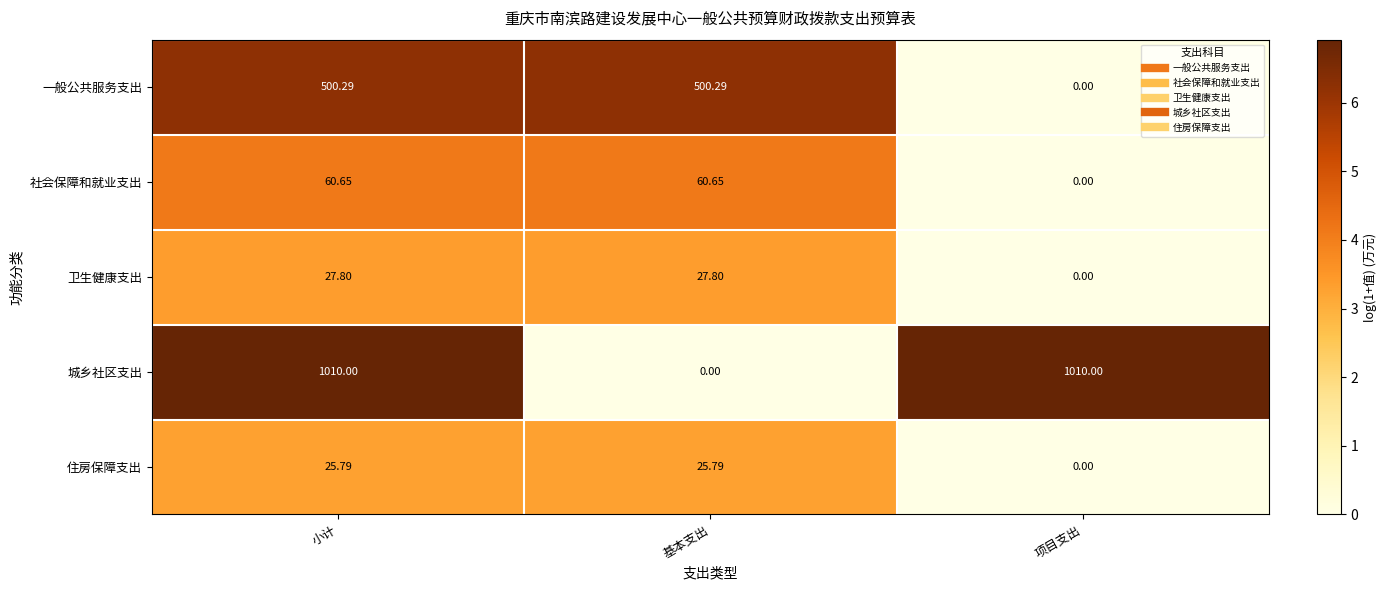

At how many categories does at least one series exceed 2?

3